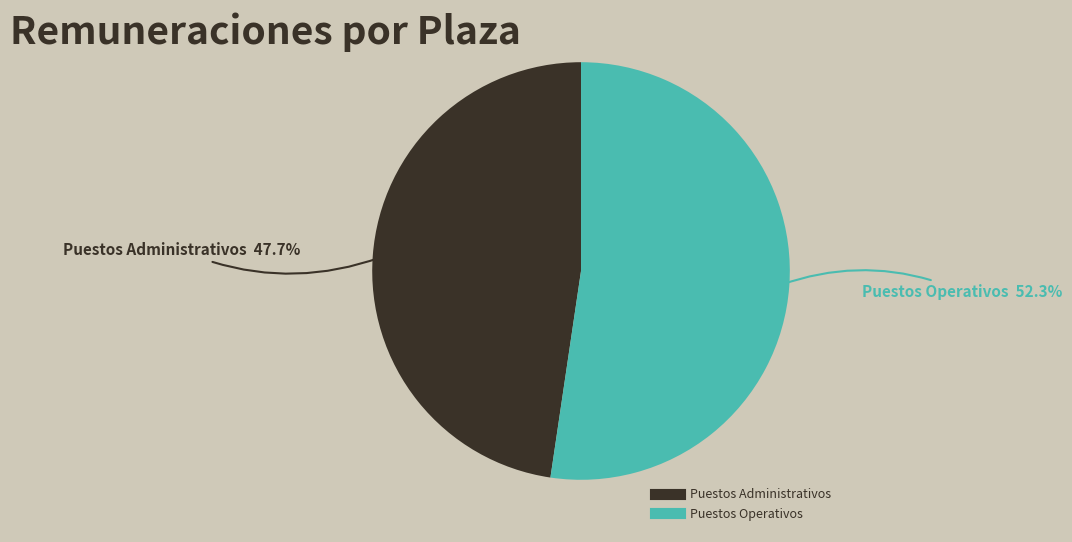

Is there any slice that represents more than half of the pie?

Yes